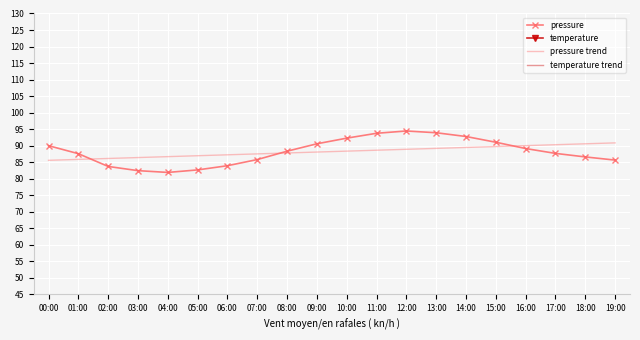

Which has a higher value, 15:00 or 02:00?

15:00